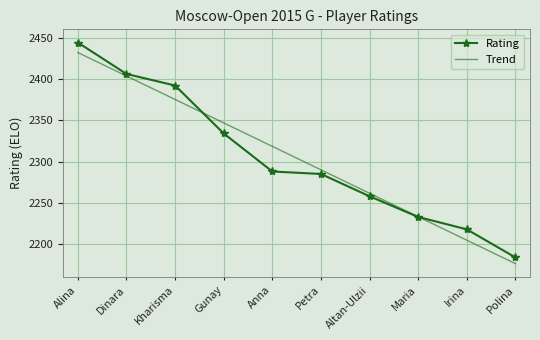

Reading left to right, list all the values displayed in this chart.

Rating: Alina=2444.0	Dinara=2406.0	Kharisma=2392.0	Gunay=2334.0	Anna=2288.0	Petra=2285.0	Altan-Ulzii=2258.0	Maria=2233.0	Irina=2218.0	Polina=2184.0
Trend: Alina=2431.9	Dinara=2403.5	Kharisma=2375.1	Gunay=2346.8	Anna=2318.4	Petra=2290.0	Altan-Ulzii=2261.6	Maria=2233.3	Irina=2204.9	Polina=2176.5